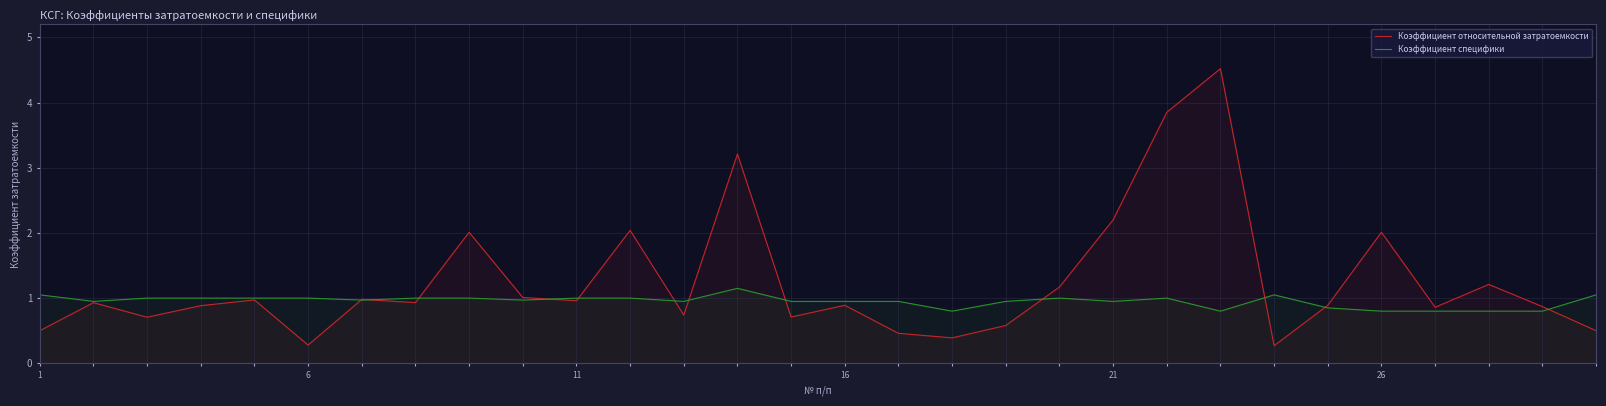

Which series has the largest range (max minus min)?

Коэффициент относительной затратоемкости